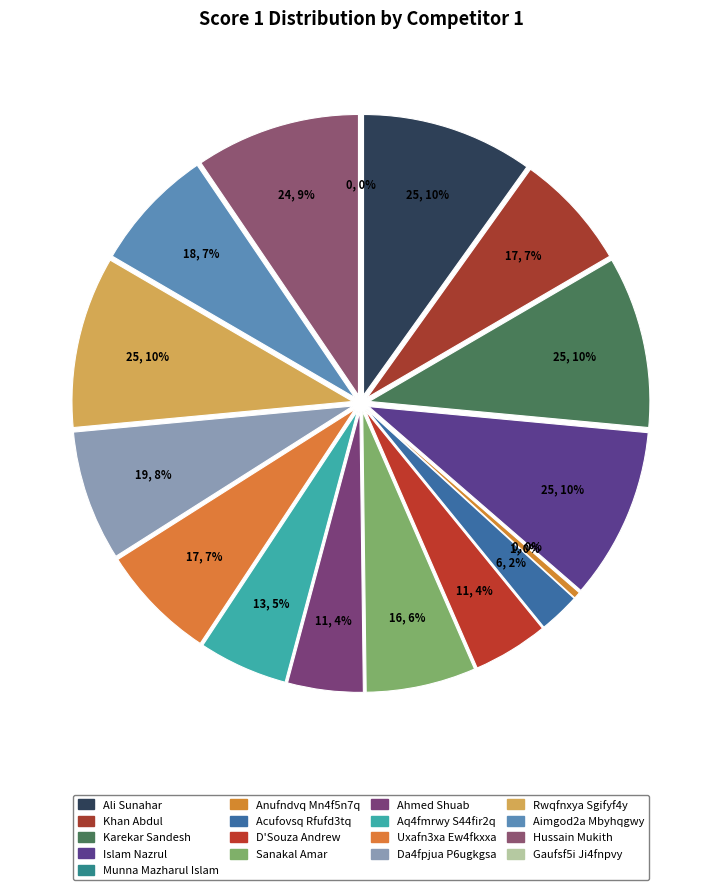

Combined, do Uxafn3xa Ew4fkxxa and Anufndvq Mn4f5n7q account for over 50%?

No